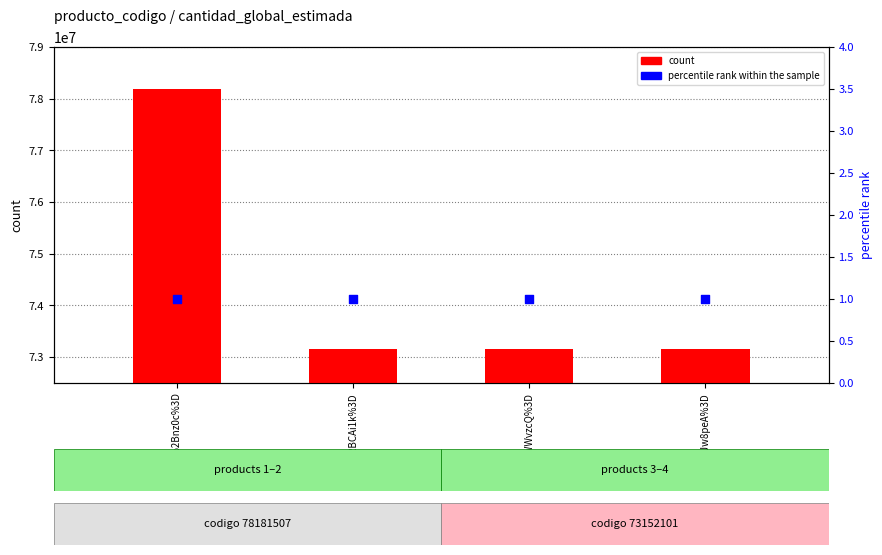

Which series contains the lowest Y value?

percentile rank within the sample